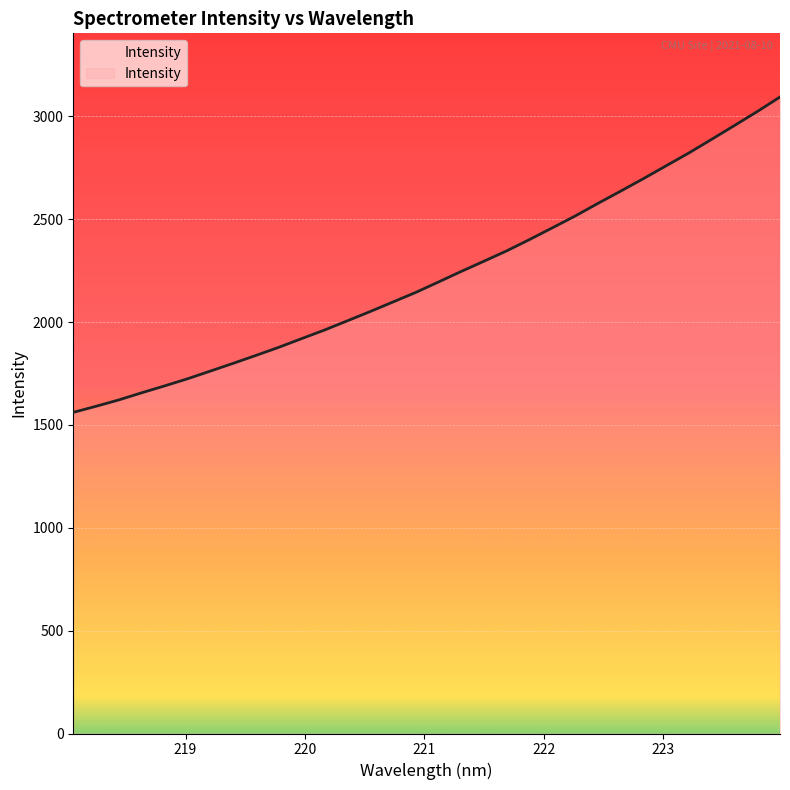

What is the minimum value shown in the chart?

1560.8